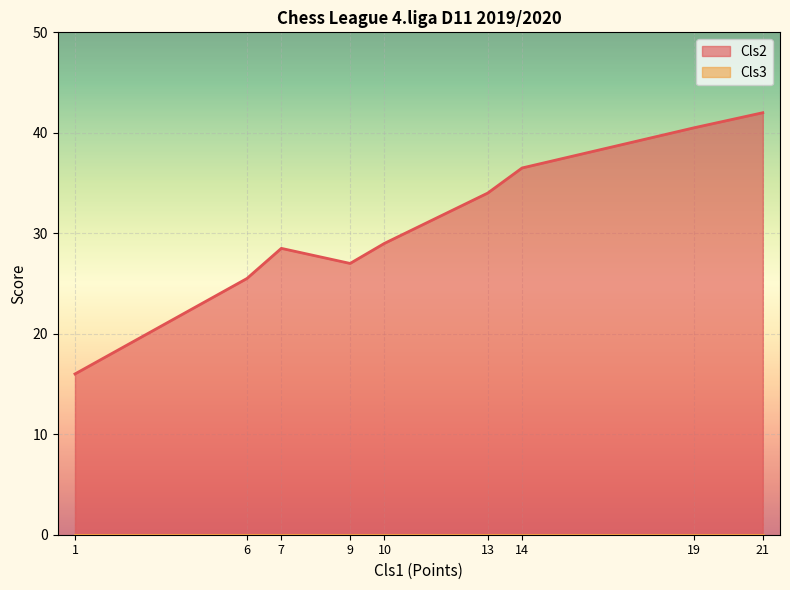

The chart shows a value of 20.9 at 19. True or false?

False